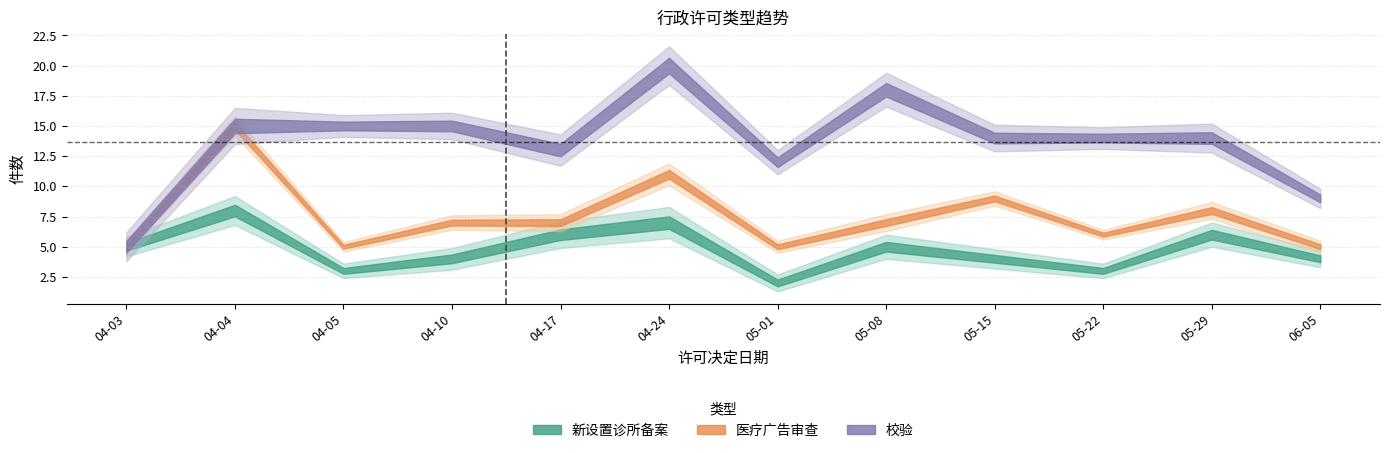

How many lines are shown in the chart?

3